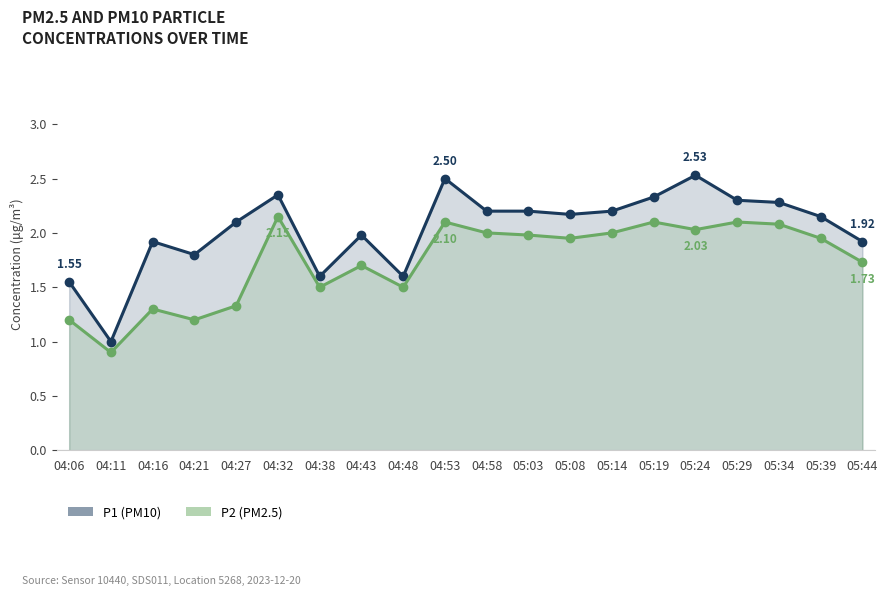

The value of P2 (PM2.5) at 04:43 is 2.5. True or false?

False